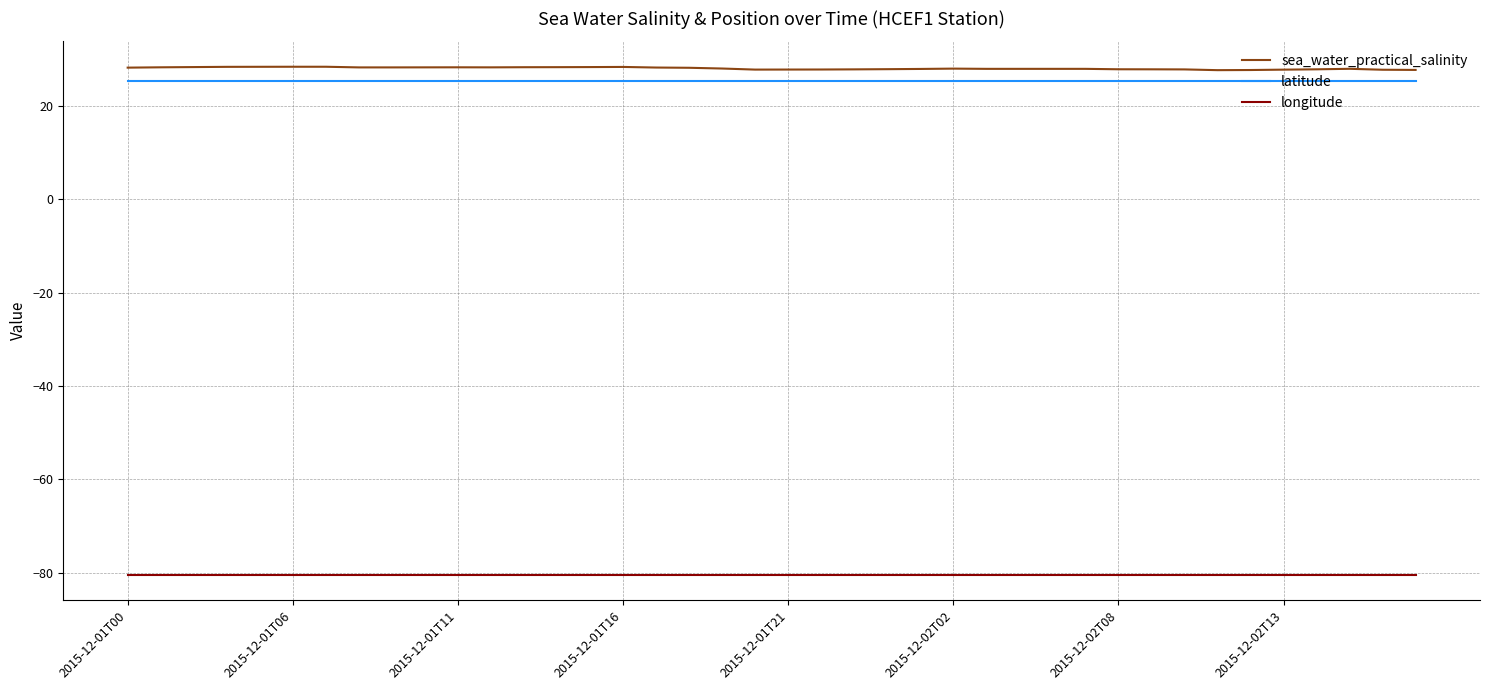

True or false: sea_water_practical_salinity has more than 0 interior local peaks.

True